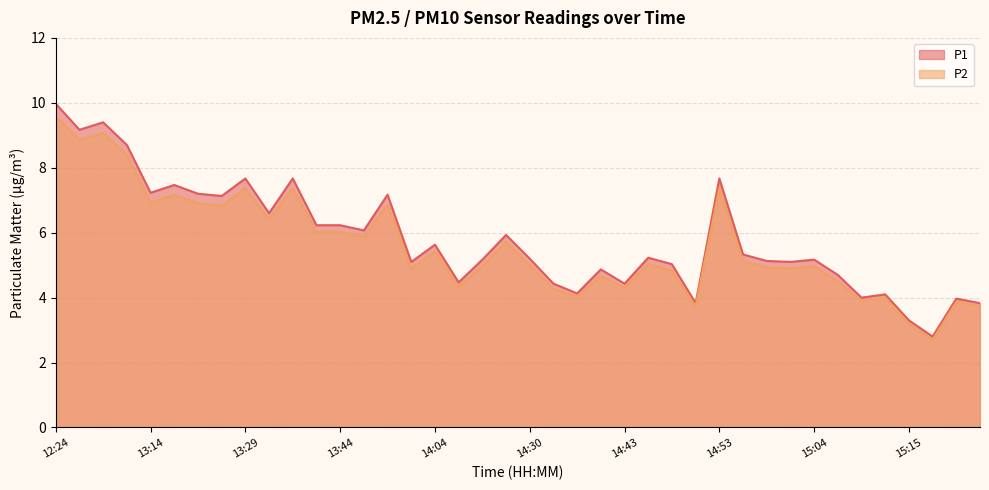

True or false: P1 has a value of 2.5 at 15:20.

False